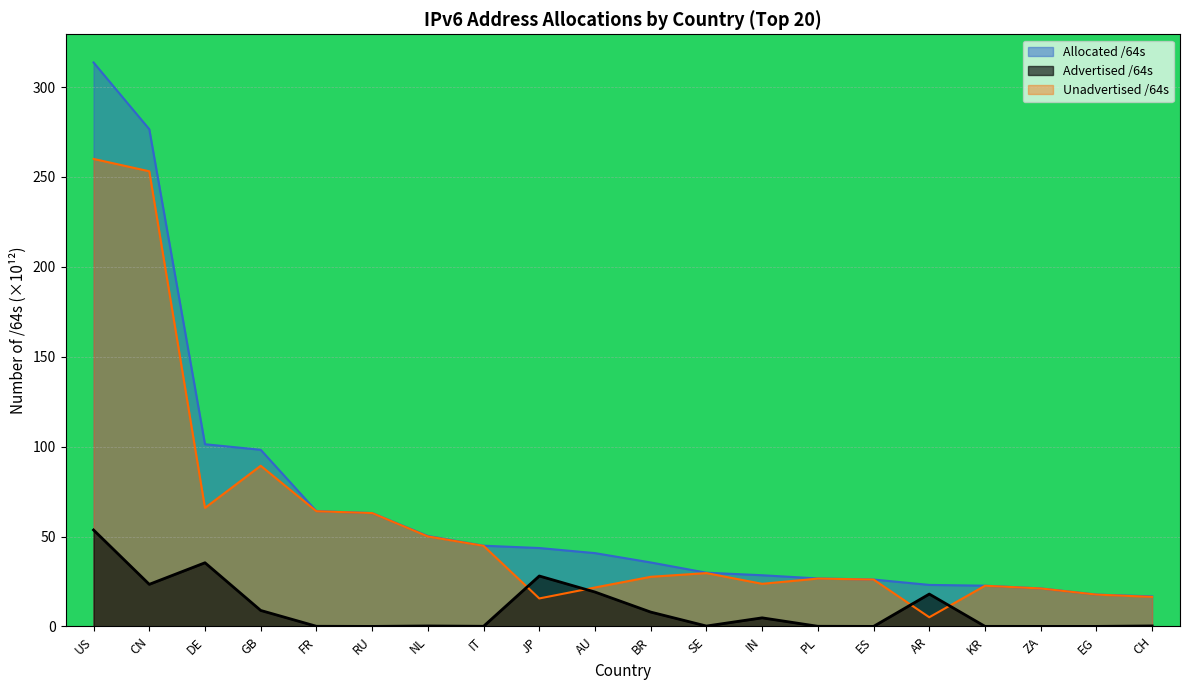

List the series in order of their overall mean, lowest first.

Advertised /64s, Unadvertised /64s, Allocated /64s